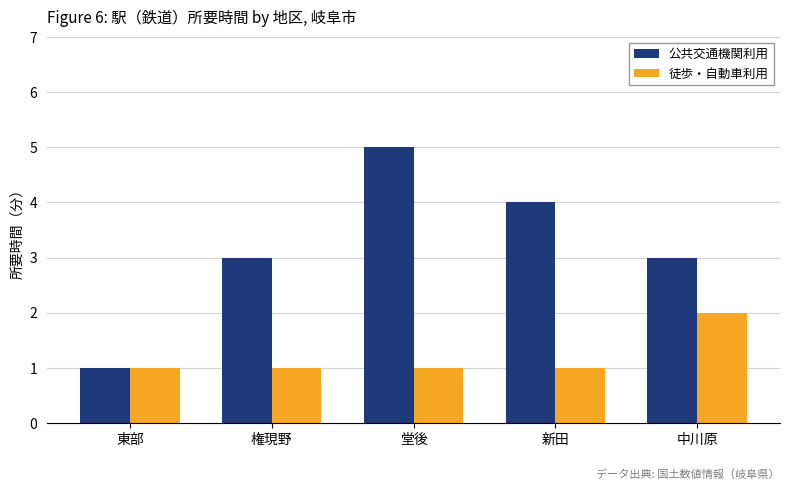

What position from the left is 新田?

4